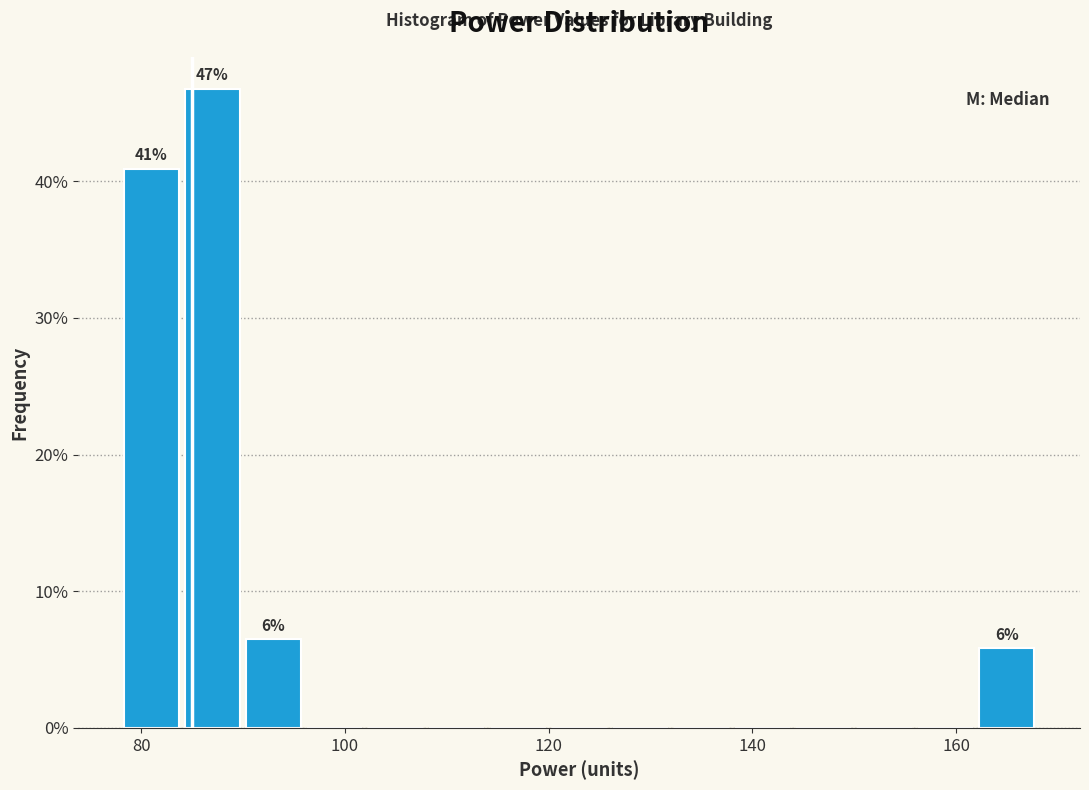

Around what value on the x-axis is the tallest bar? Give the approximate position of its centre, as read against the axis.

88